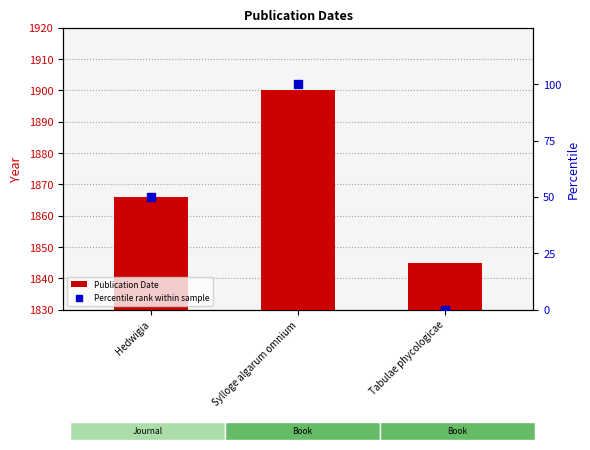

Which series reaches the minimum Y coordinate?

Percentile rank within sample